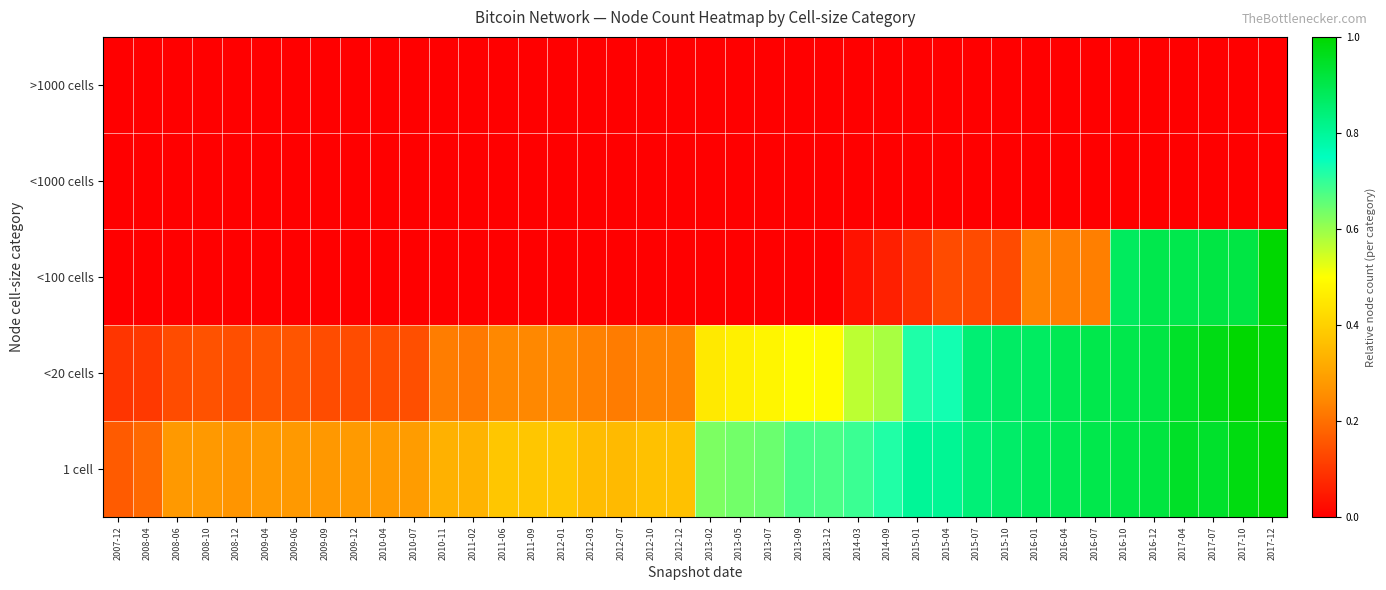

Count the number of categories in the chart.

40